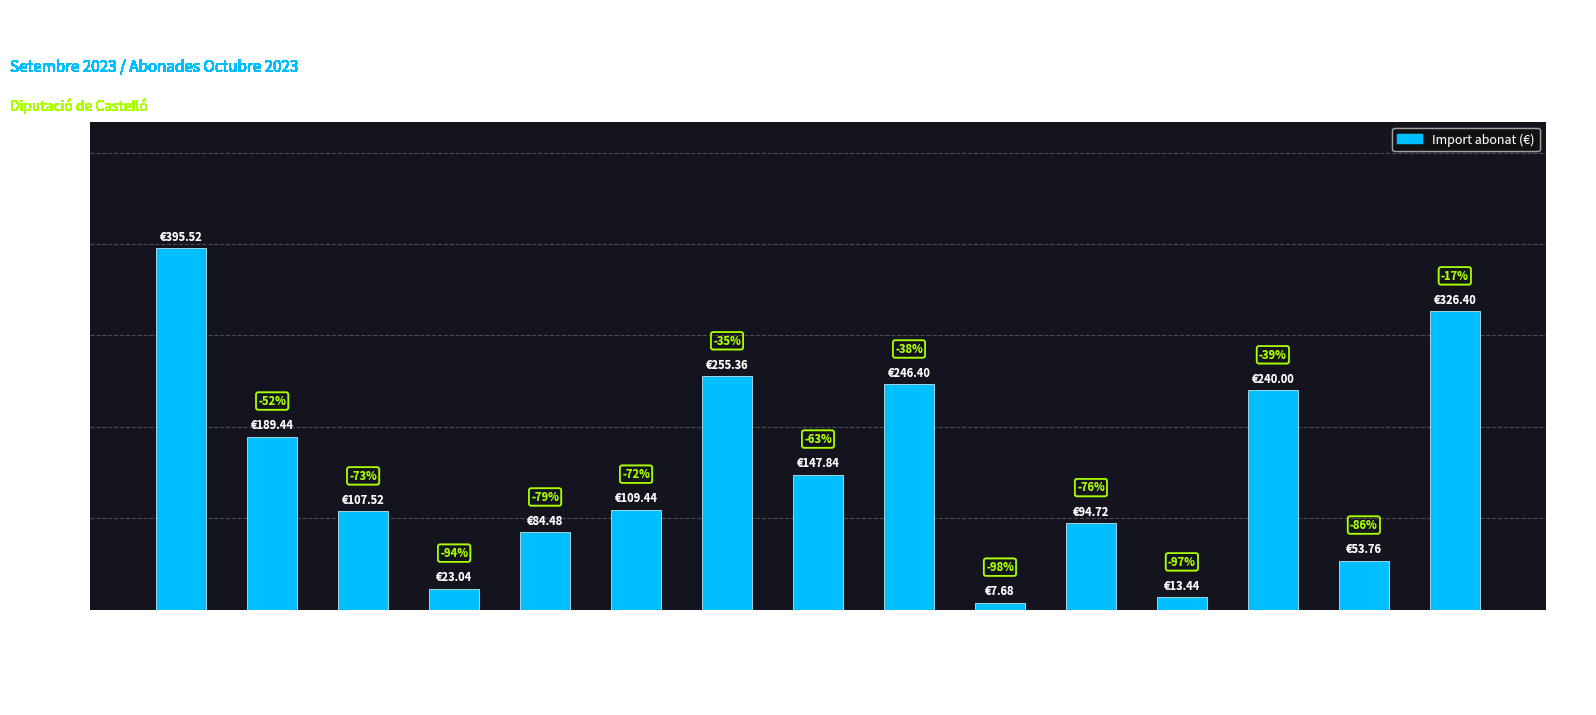

Reading right to left, extract all data points from this chart.

Blanch Marín=326.4	Betoret Coll=53.8	Besalduch Besalduch=240.0	Bellver Alcántara=13.4	Bastidas Bono=94.7	Bartual Bermell=7.7	Barrachina Ros=246.4	Baldoví Roda=147.8	Anglés Querol=255.4	Álvaro Cerezo=109.4	Alós Valls=84.5	Alés Estrella=23.0	Albiol Talaya=107.5	Aguilella Ramos=189.4	Abad Soler=395.5